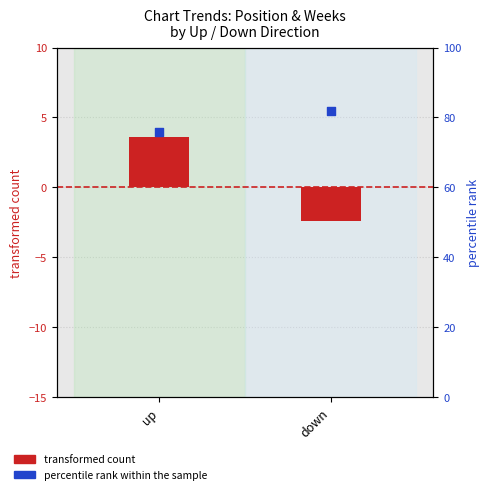

Which series contains the lowest Y value?

transformed count